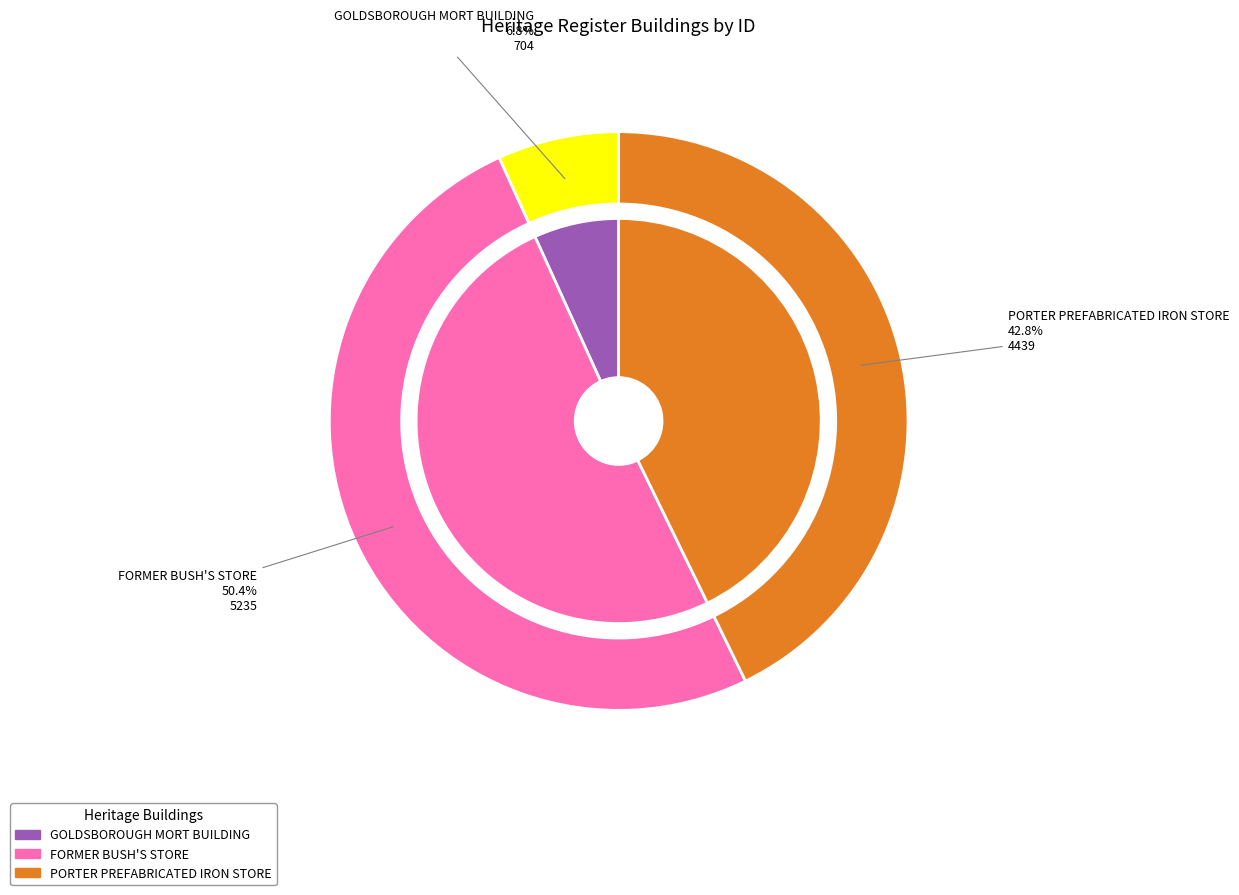

Which category accounts for the majority?

FORMER BUSH'S STORE